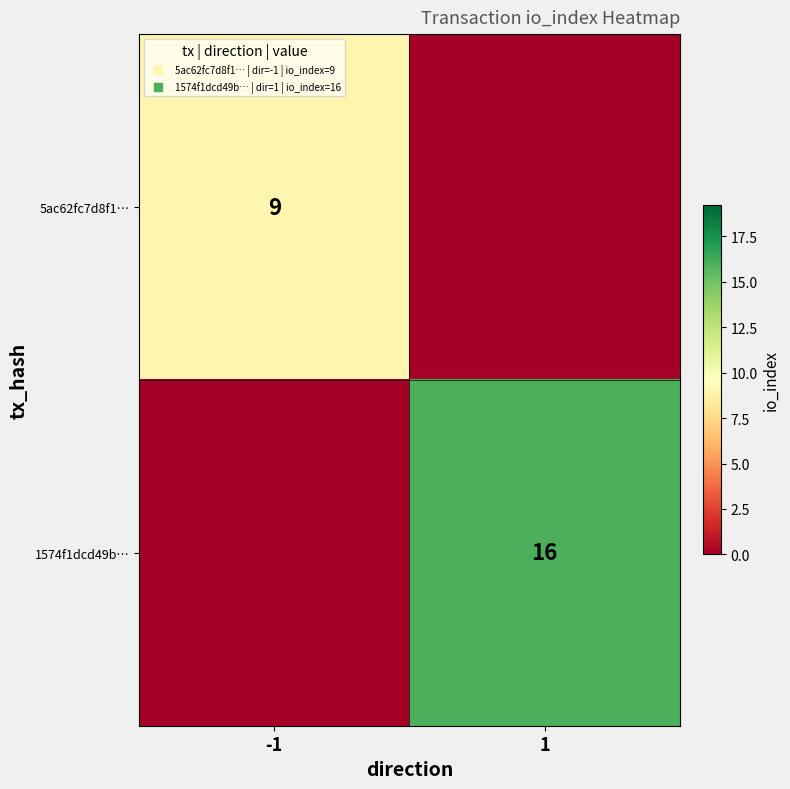

At which category is the sum across all series the highest?

1